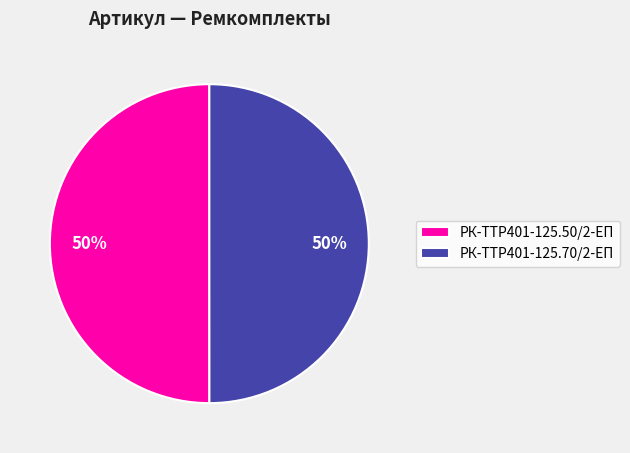

How many slices are in this pie chart?

2